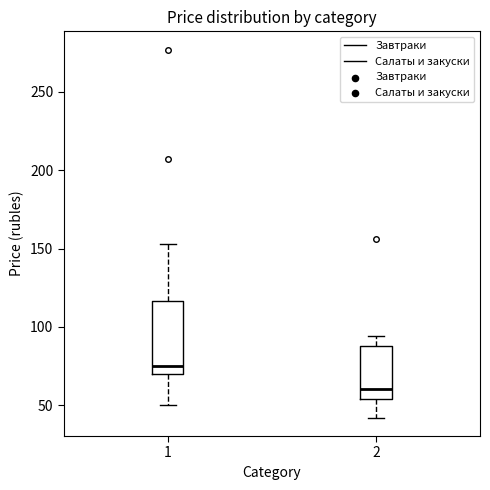

Which box is the tallest, from its lower edge to its upper edge?

1